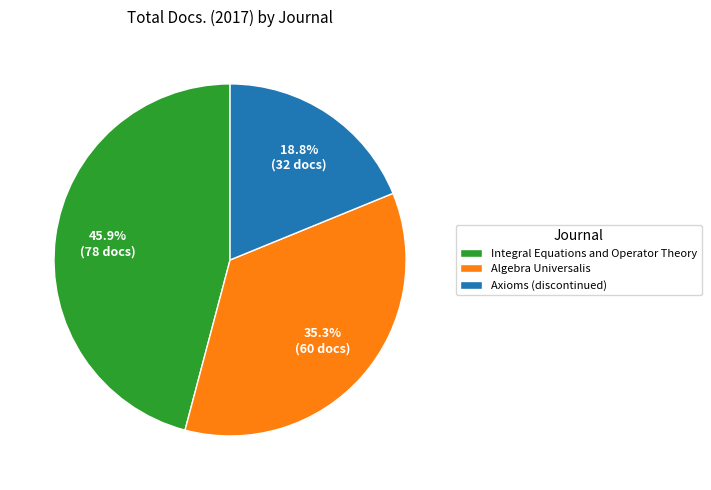

Which has a higher value, Integral Equations and Operator Theory or Axioms (discontinued)?

Integral Equations and Operator Theory